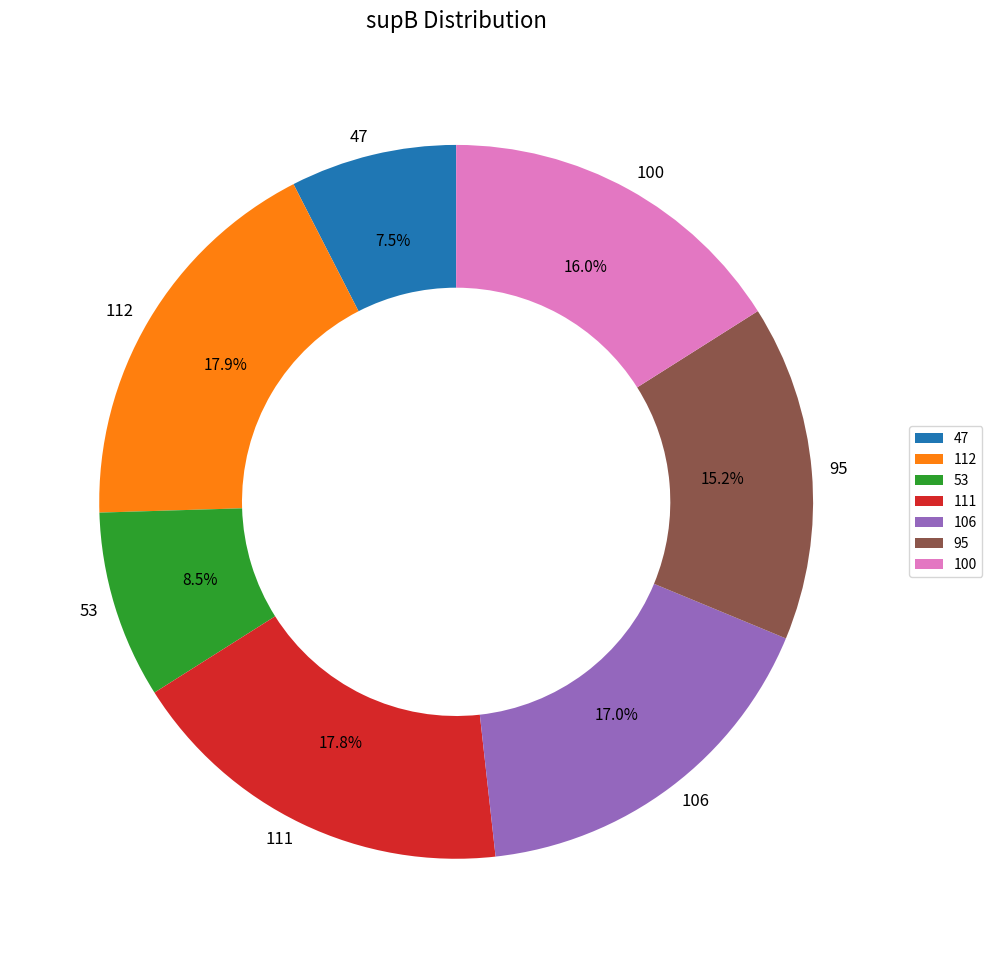

How much of the chart is everything except 47?

92.5%